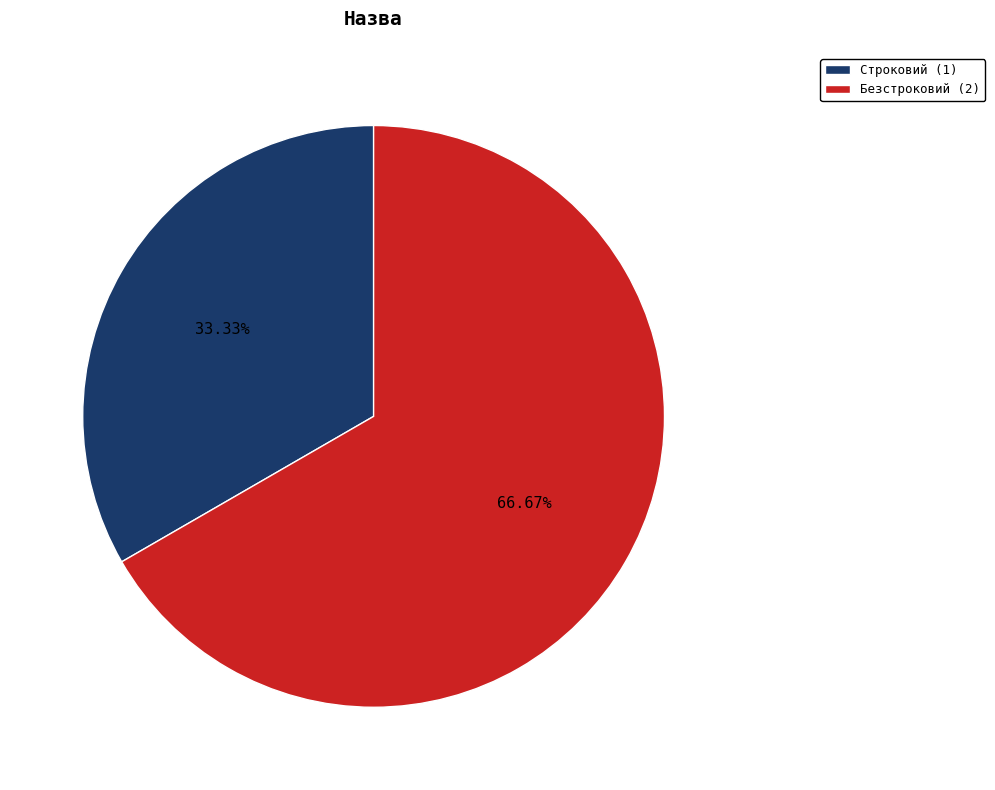

What percentage is the Безстроковий slice, to the nearest percent?

67%